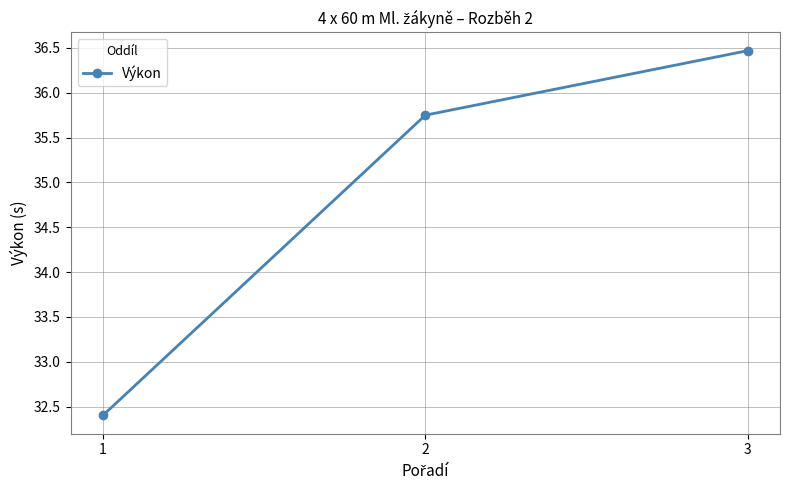

What is the value of the 3rd point from the left?

36.5